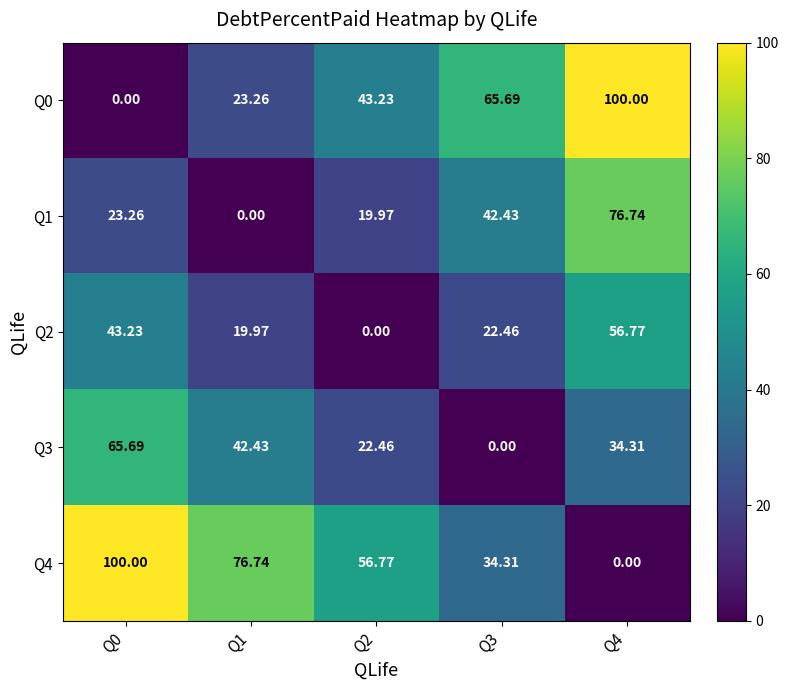

Is the value of Q1 at Q3 greater than the value of Q0 at Q1?

Yes